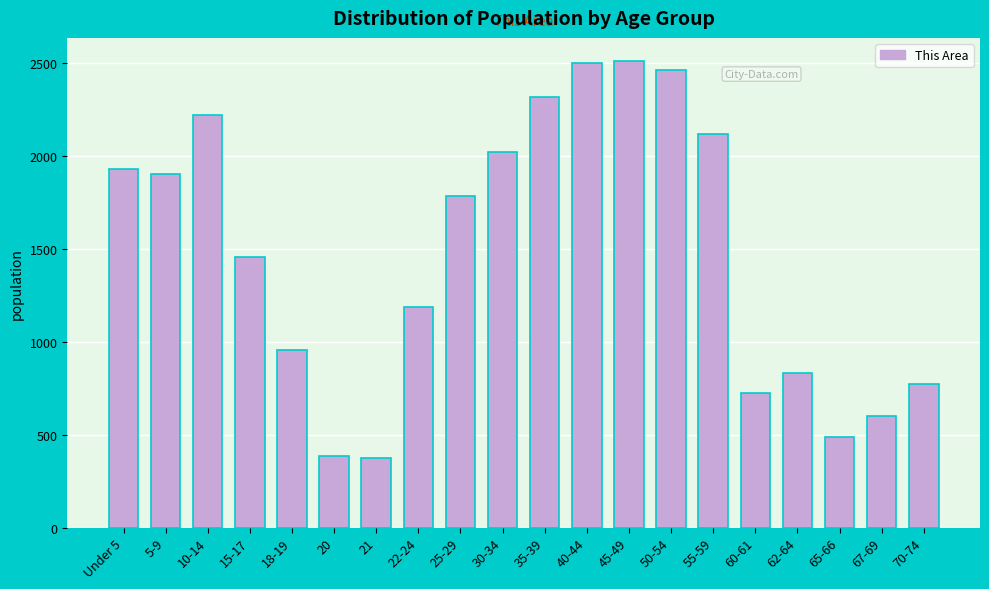

What is the change in value from 18-19 to 30-34?

+1065